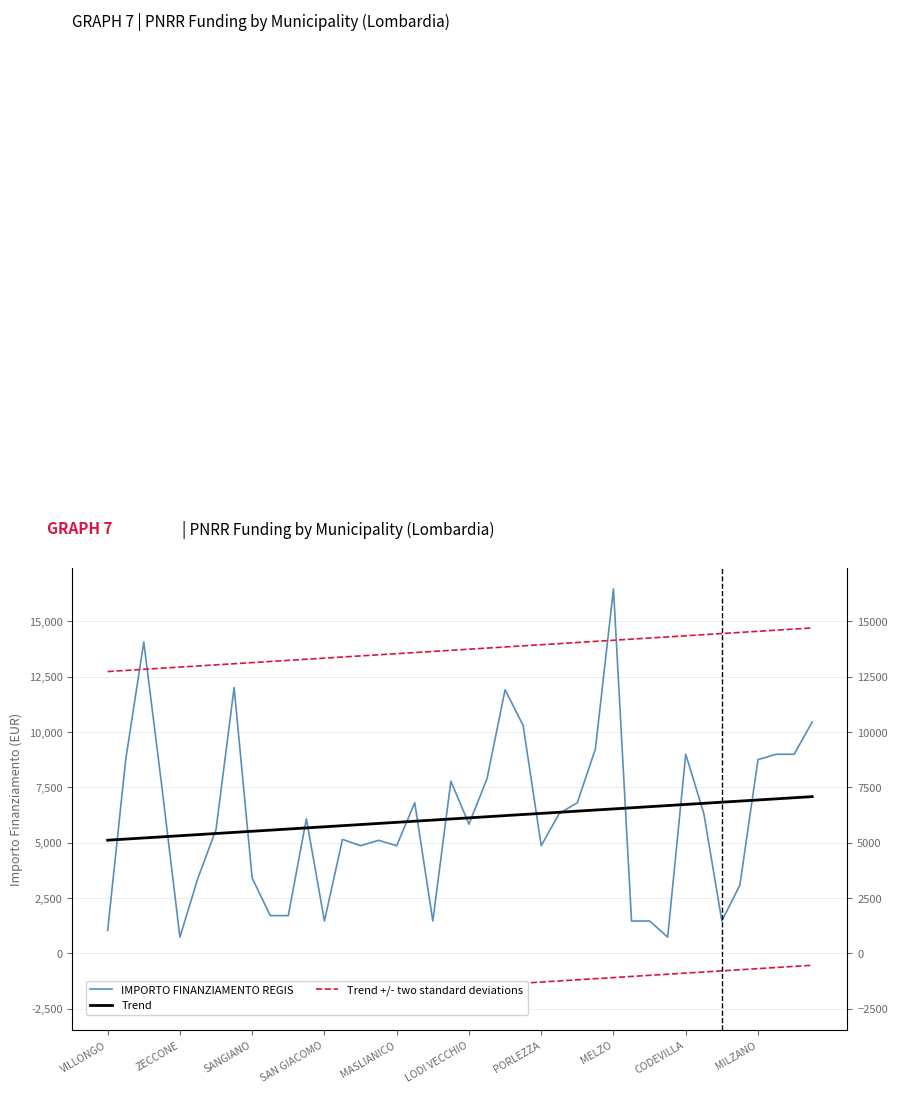

What is the difference between the maximum and minimum values in the Trend series?

1969.6